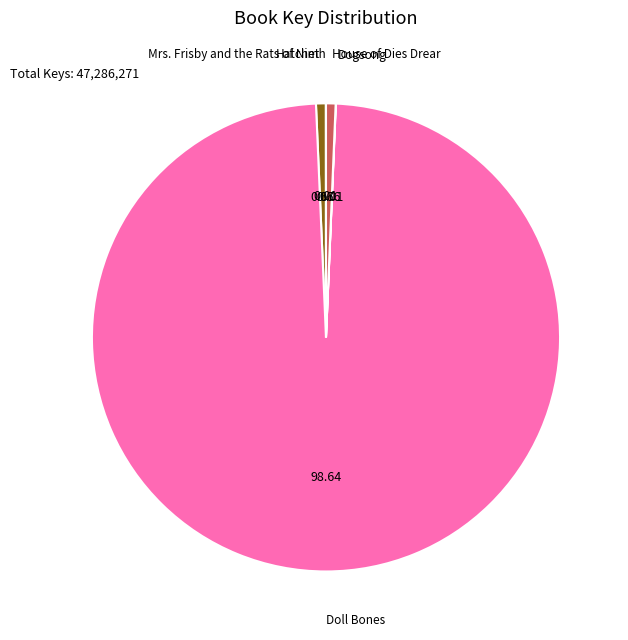

Approximately how many times larger is the value at Hatchet compared to House of Dies Drear?

1.0